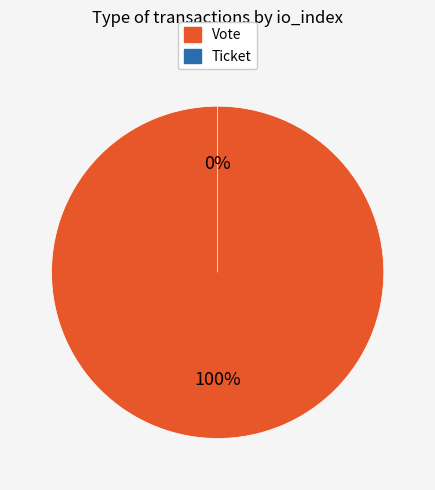

Between Ticket and Vote, which is larger?

Vote